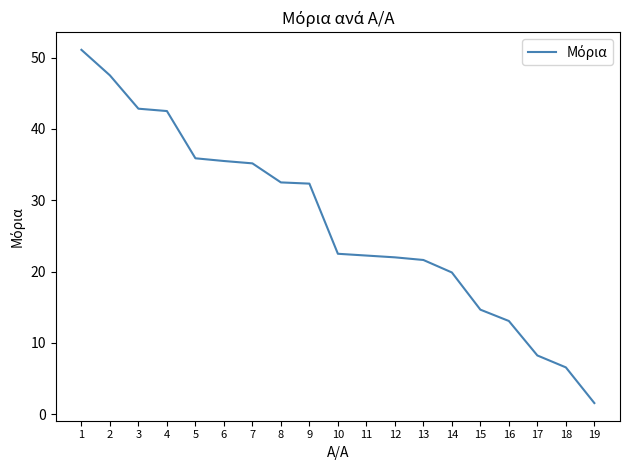

What is the maximum value shown in the chart?

51.1